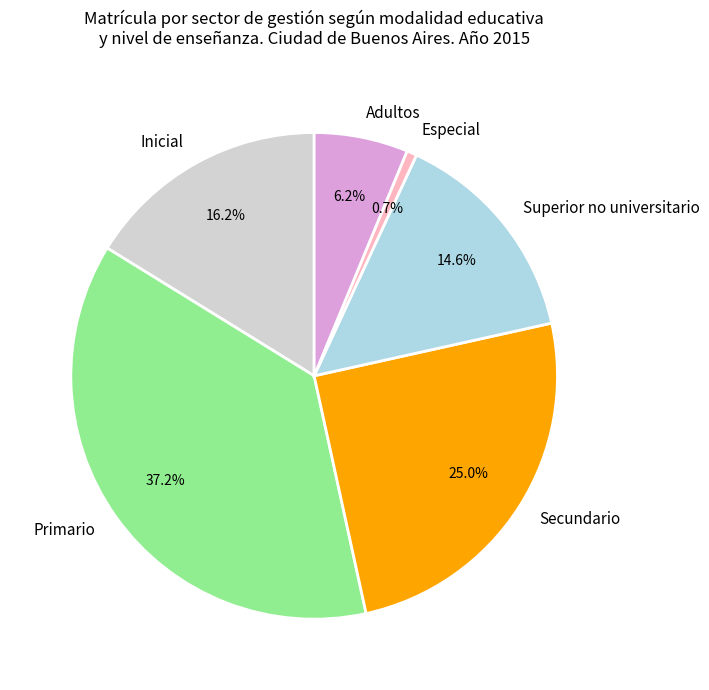

How many slices are in this pie chart?

6